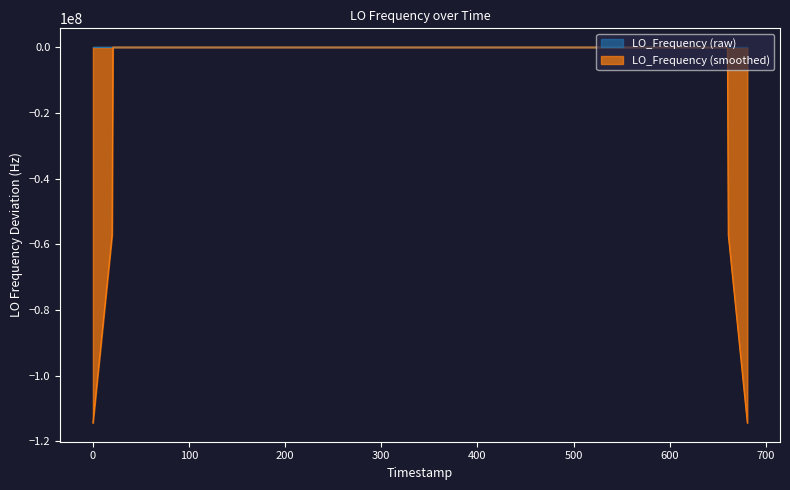

What is the lowest value of the LO_Frequency (smoothed) series?

-114418801.3